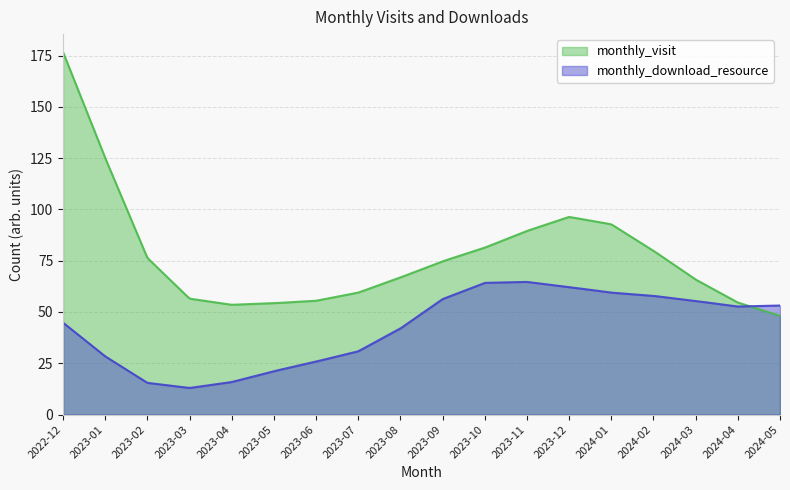

What is the sum of all monthly_download_resource values?

12607.7